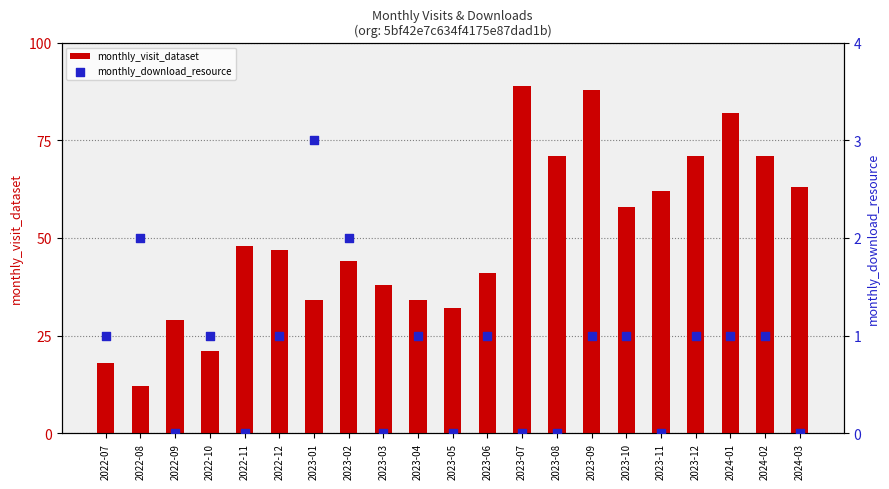

Which series has the widest spread of Y values?

monthly_visit_dataset